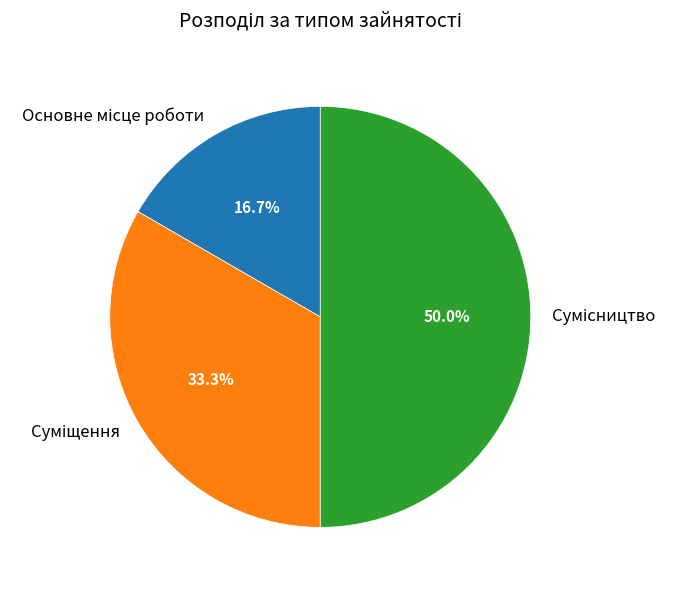

Which slice is the largest?

Сумісництво